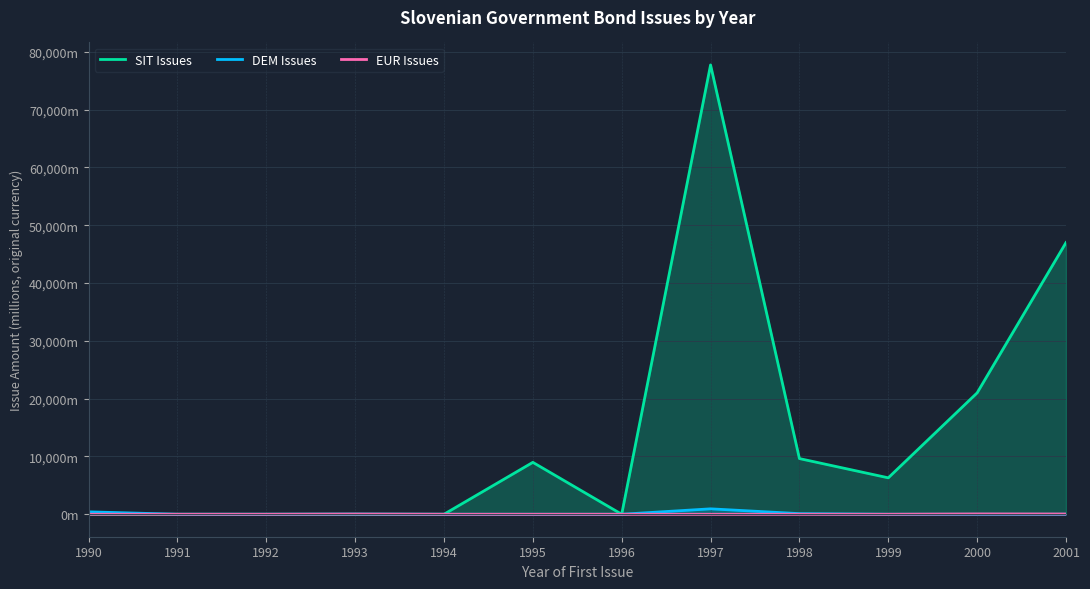

Which series has the largest total across all categories?

SIT Issues